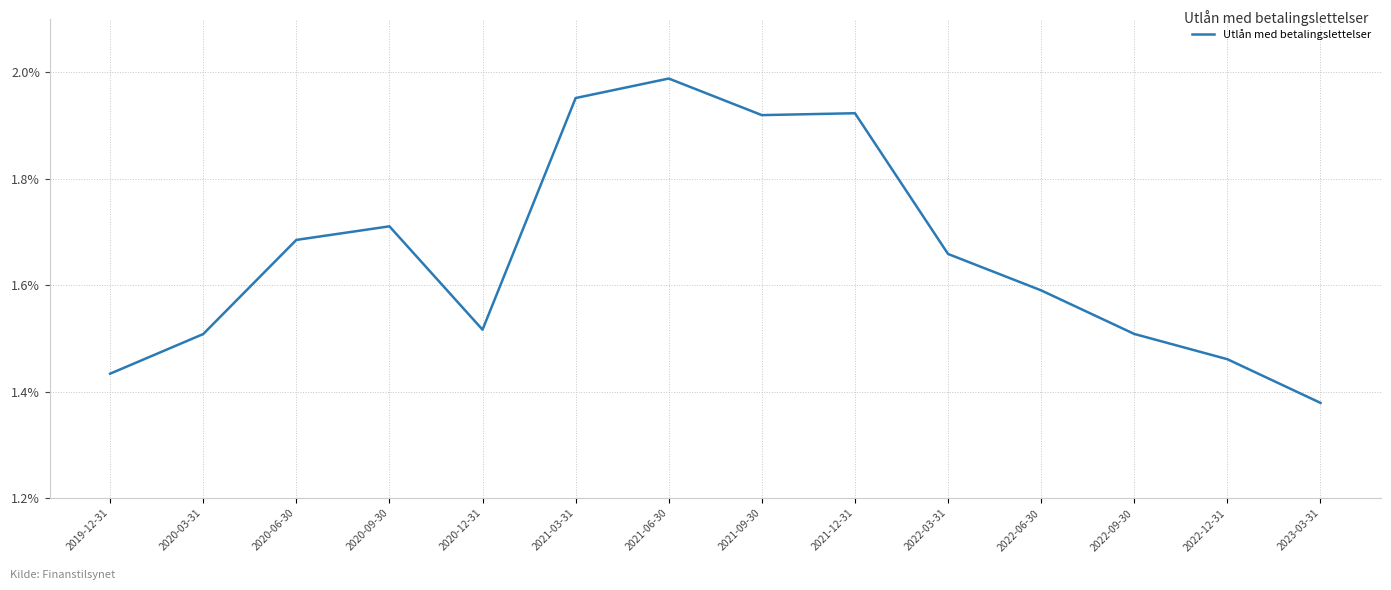

The chart shows a value of 3.0 at 2021-03-31. True or false?

False